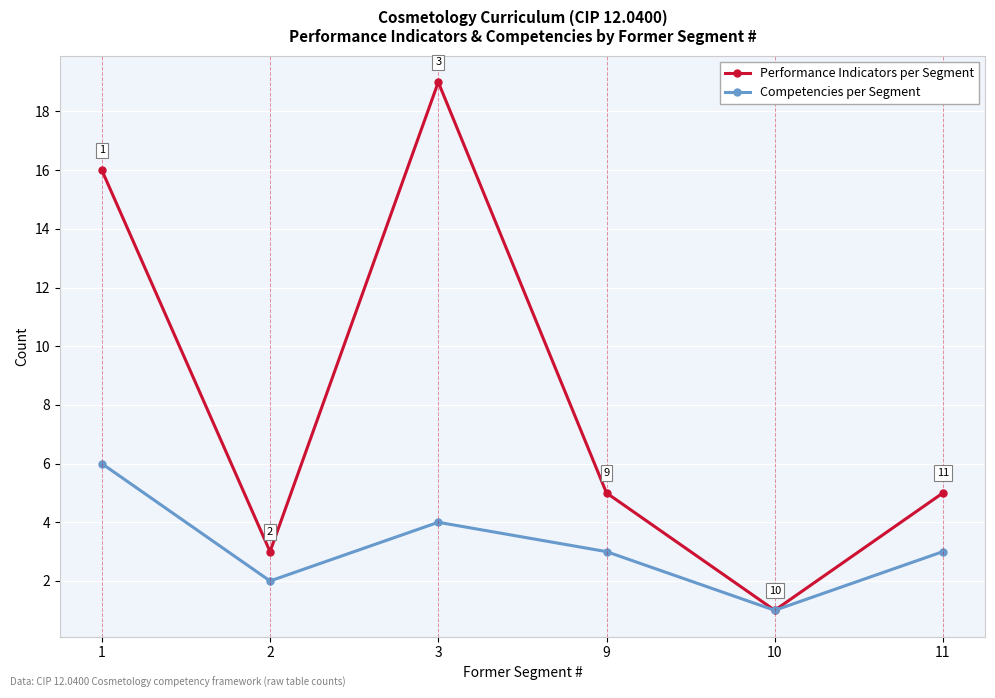

True or false: Performance Indicators per Segment has more than 2 interior local peaks.

False